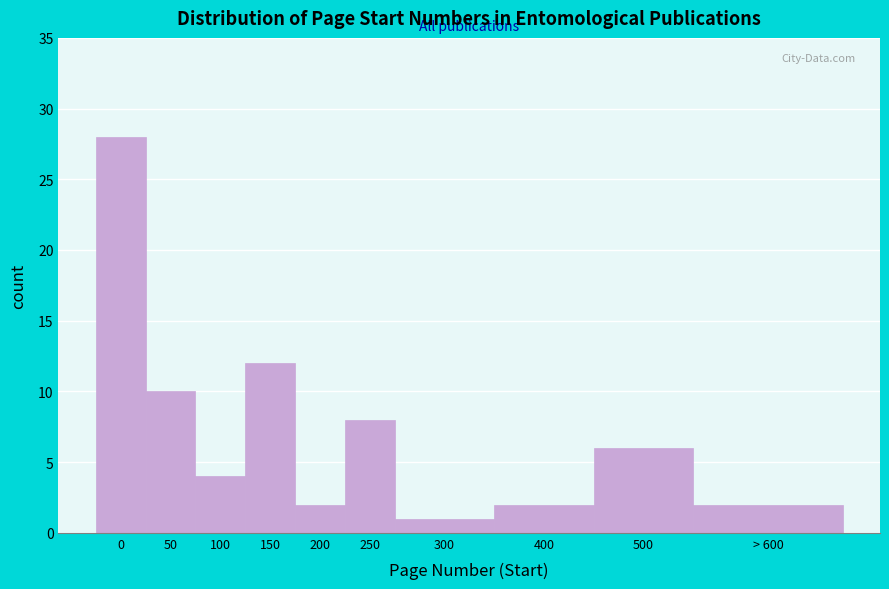

Reading left to right, list all the values displayed in this chart.

28	10	4	12	2	8	1	2	6	2